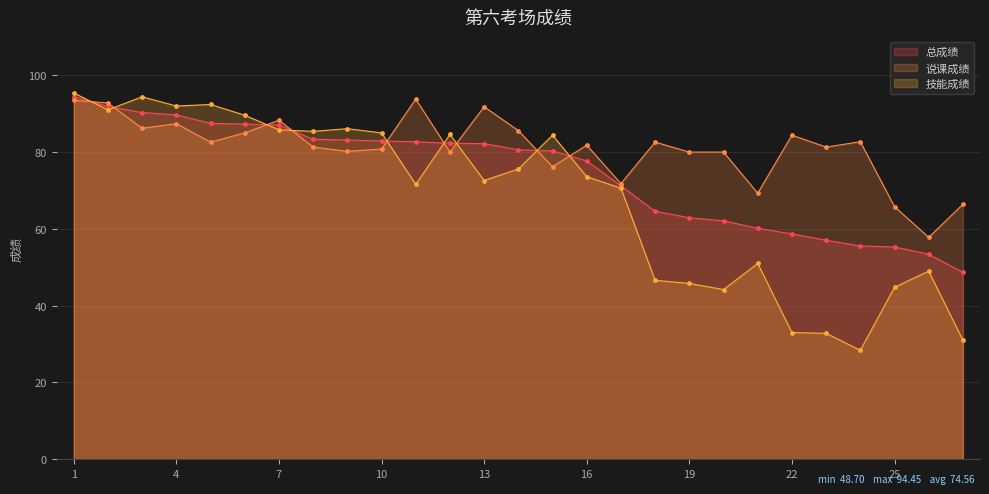

What is the total value across all series at 5?

262.5